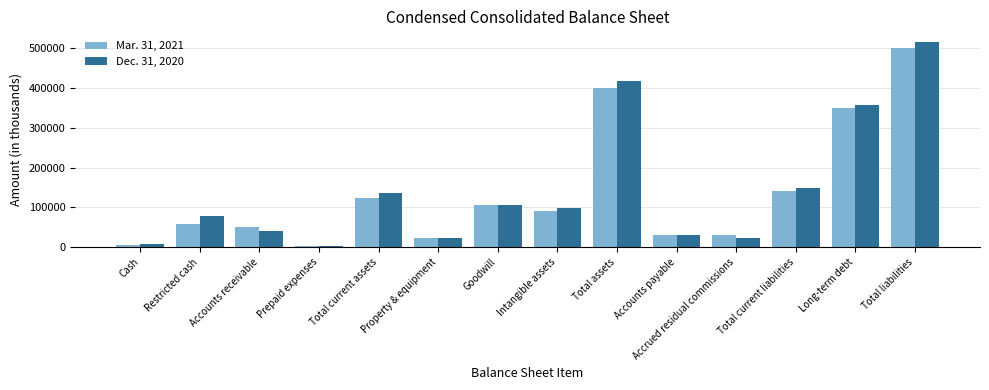

Which category has the highest value across all series?

Total liabilities